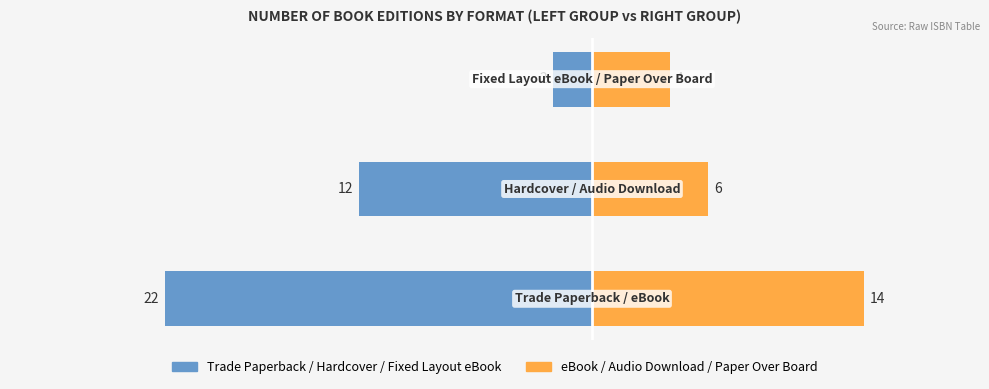

How many data points in Trade Paperback / Hardcover / Fixed Layout eBook are less than -12?

1